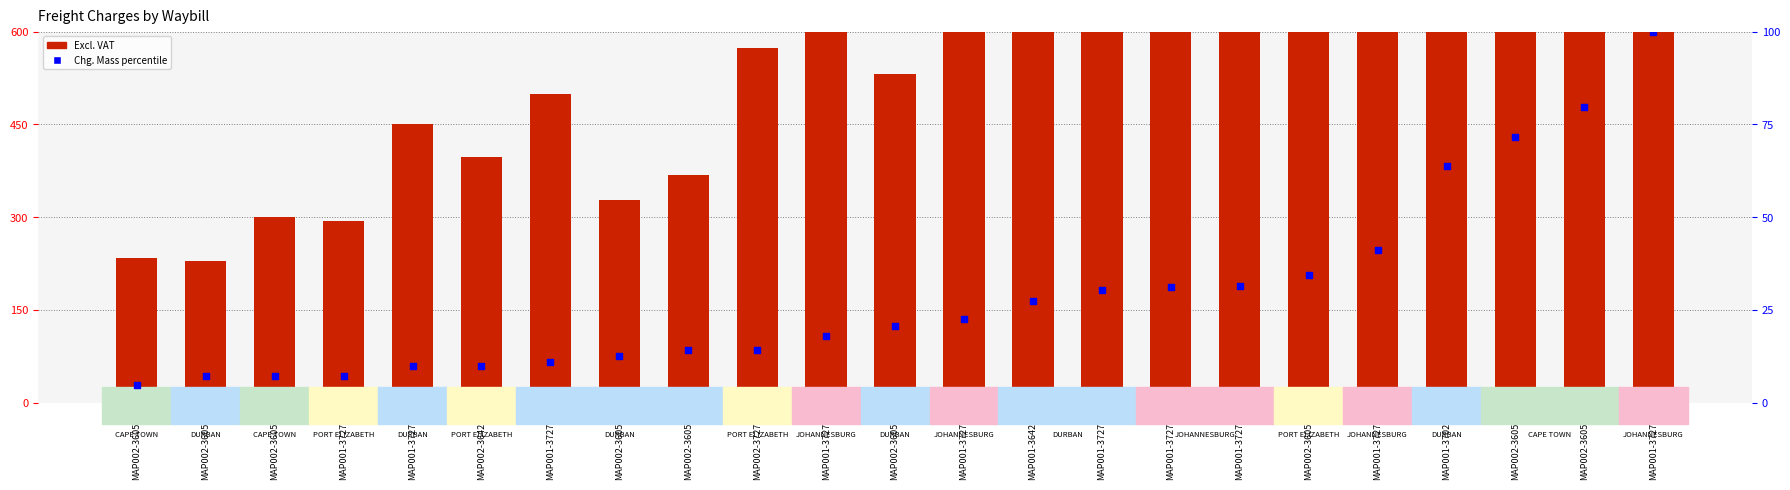

Which series has the widest spread of Y values?

Excl. VAT